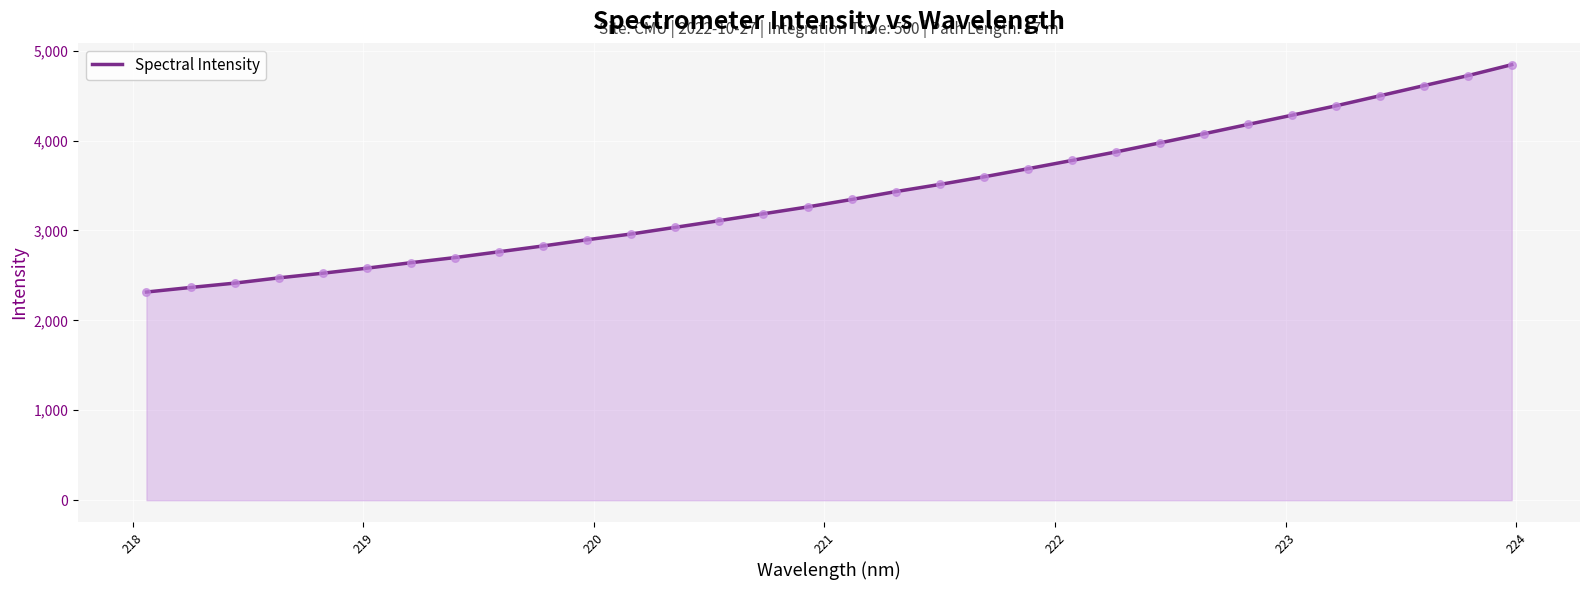

What is the minimum value shown in the chart?

2315.2